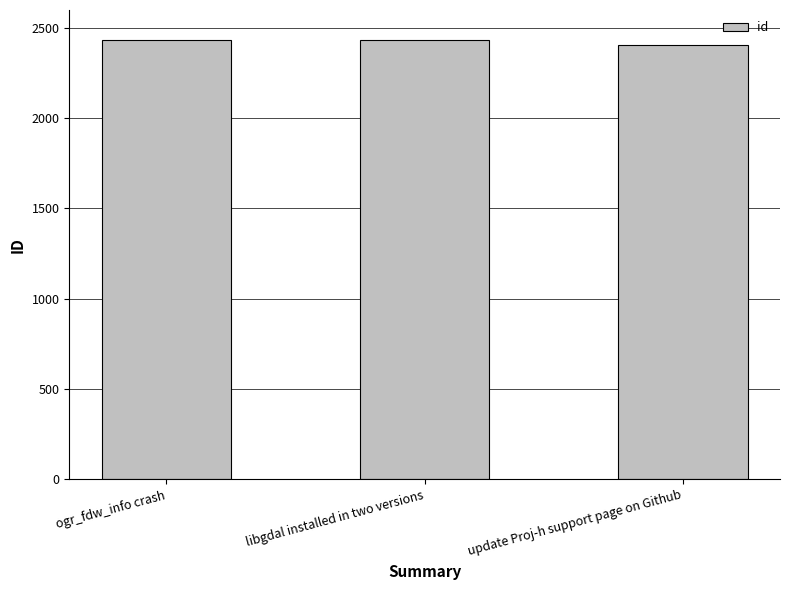

How many data points does each series have?

3